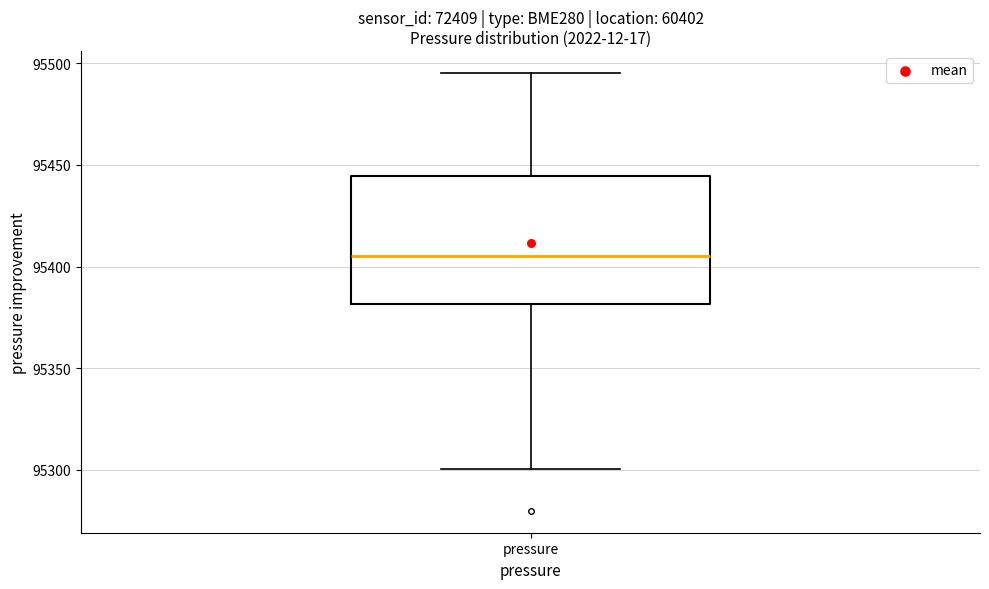

Read this box plot against the y-axis: the position of the median line, the range covered by the box, and the ends of both whiskers. The values are not printed on the chart, so give them approximately, as read against the axis.

median 95405, box 95380 to 95445, whiskers 95300 to 95495